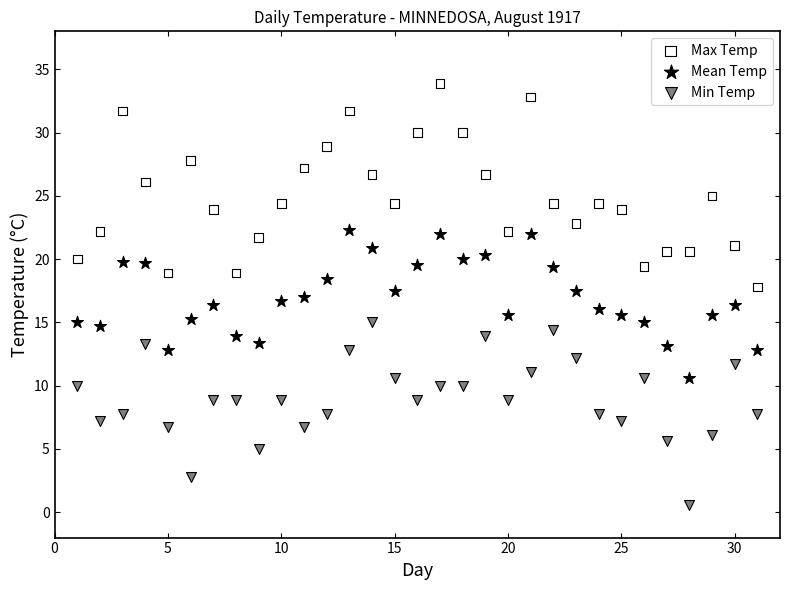

Across all data points, what is the range of X values (max minus min)?

30.0